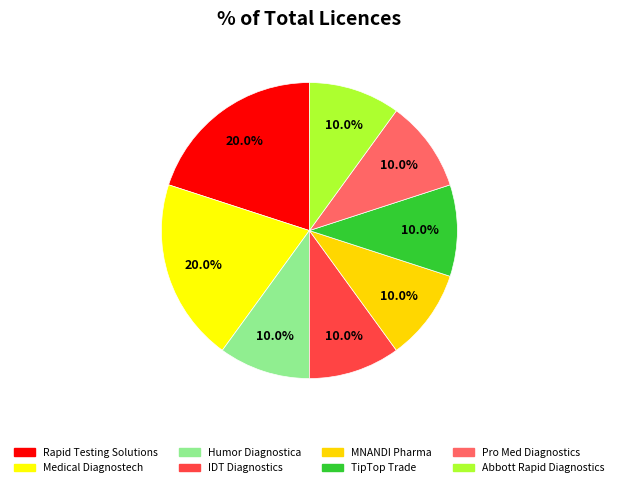

Which slice is the smallest?

Humor Diagnostica Pty Ltd